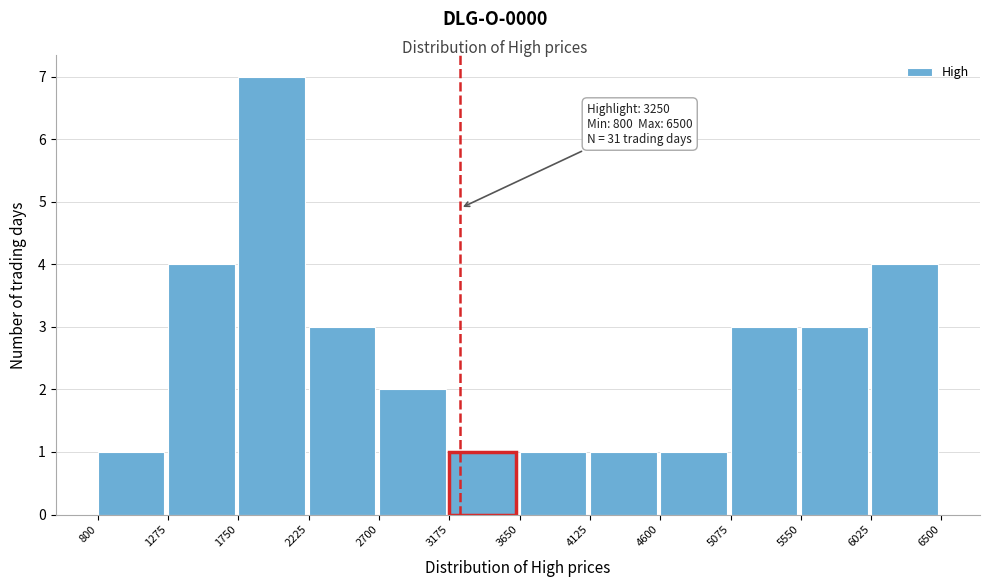

Which range on the x-axis has the tallest bar?

1750 to 2225